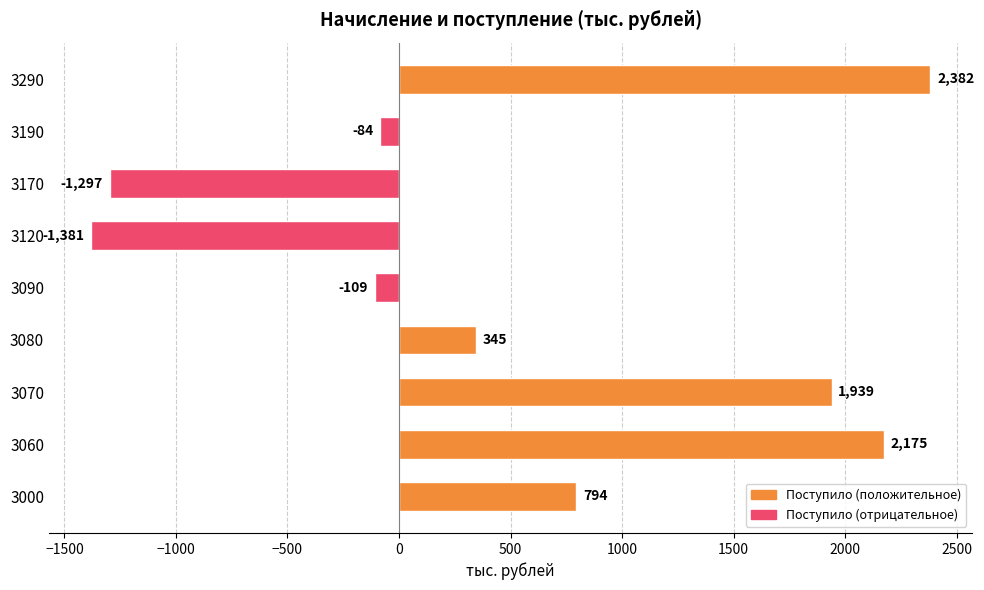

What is the change in value from 3000 to 3120?

-2175